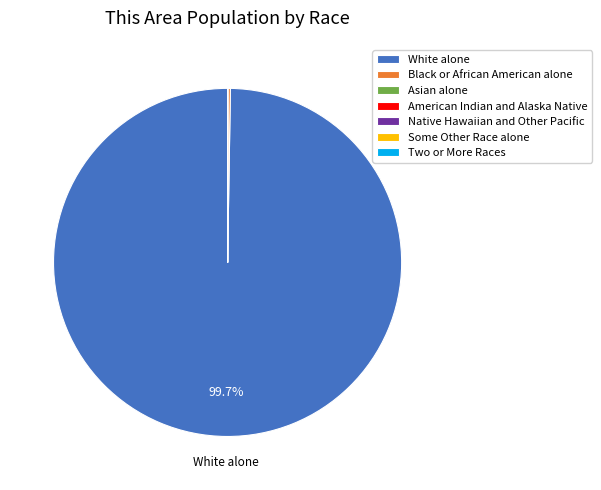

What portion of the pie excludes White alone?

0.3%